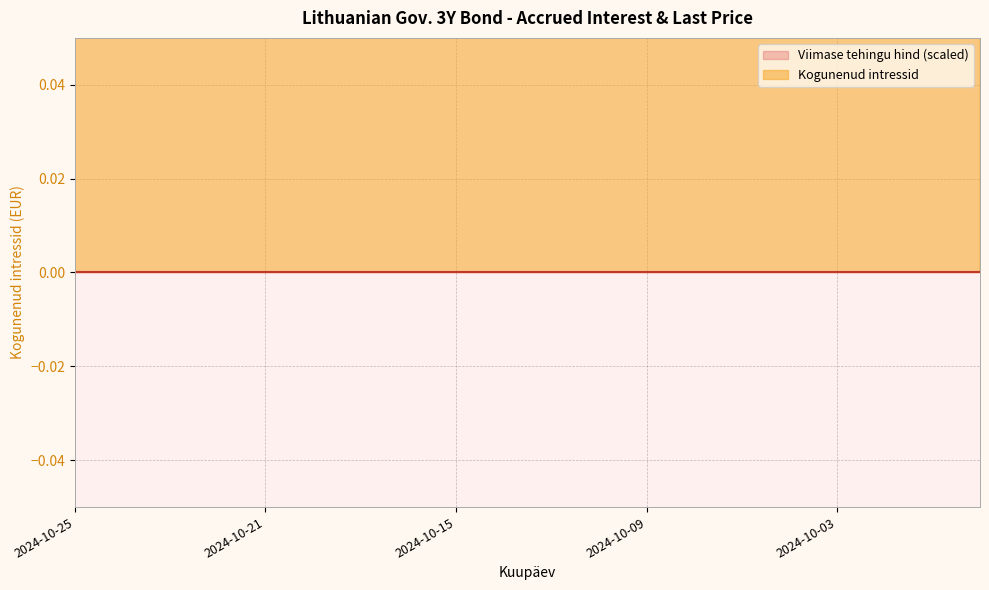

Does the chart display data point markers on the line(s)?

No